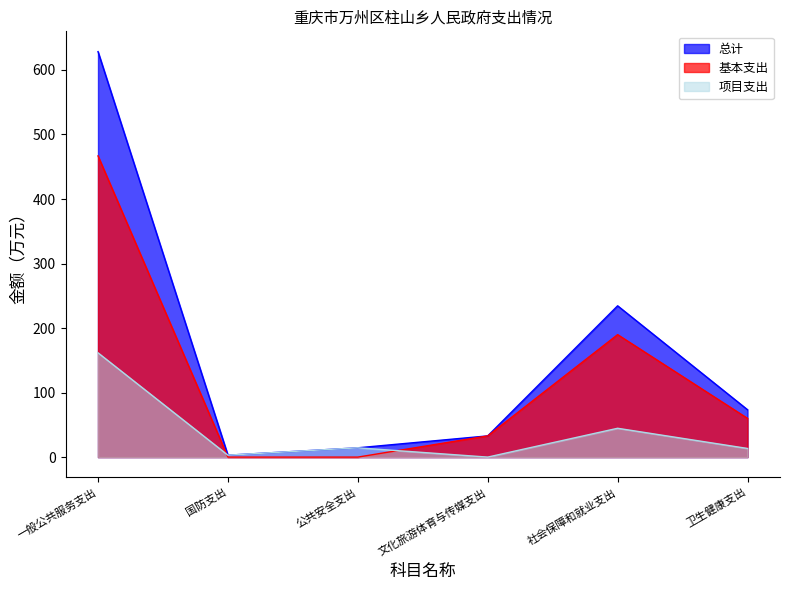

What is the difference between the second highest and minimum values in the 总计 series?

231.5